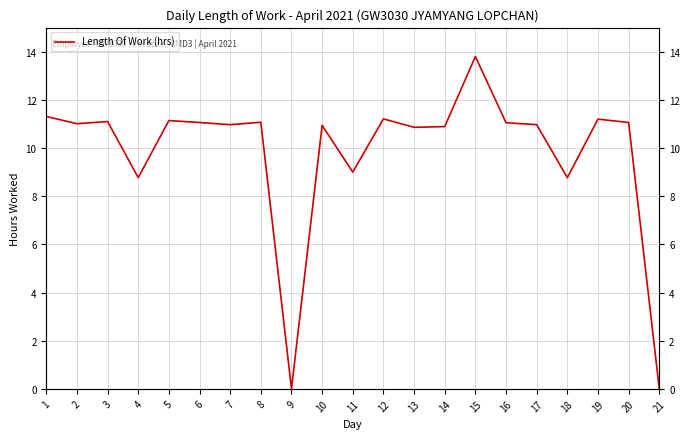

What is the difference between the maximum and minimum values?

13.8